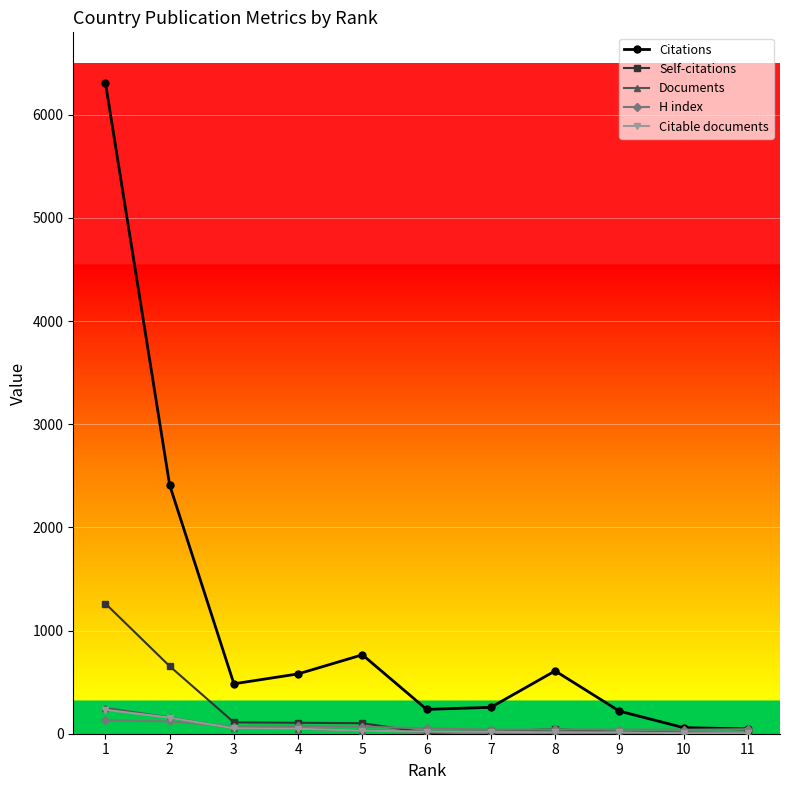

What is the value of the Citable documents point at the 1st from the left?

232